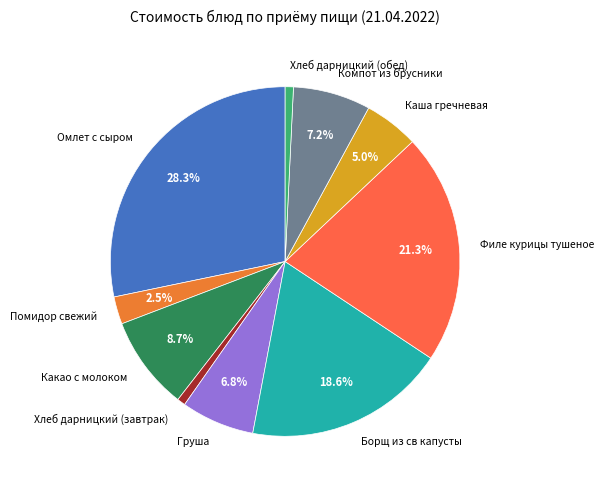

Which category has the biggest portion of the pie?

Омлет с сыром